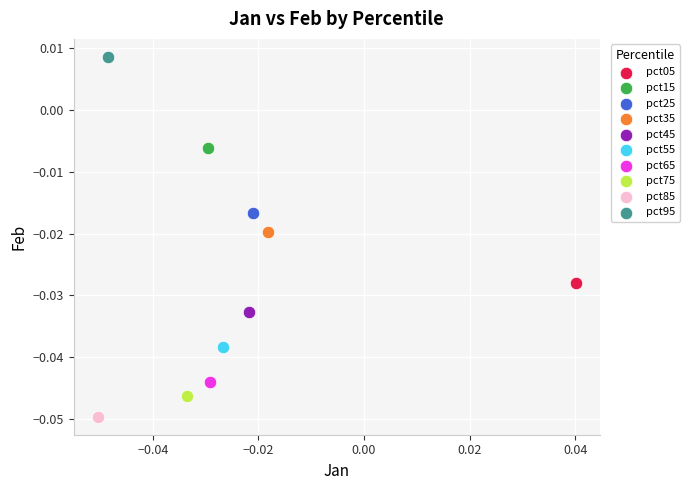

Which series contains the lowest Y value?

pct85